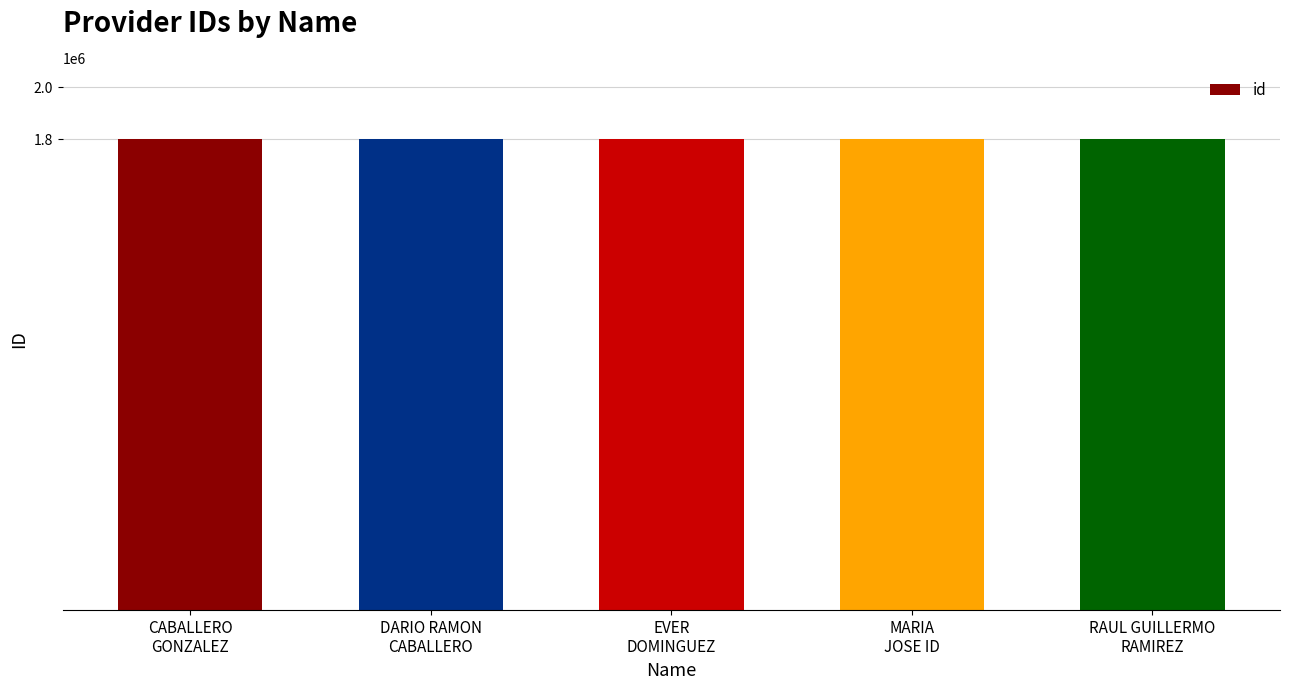

What position from the left is CABALLERO
GONZALEZ?

1